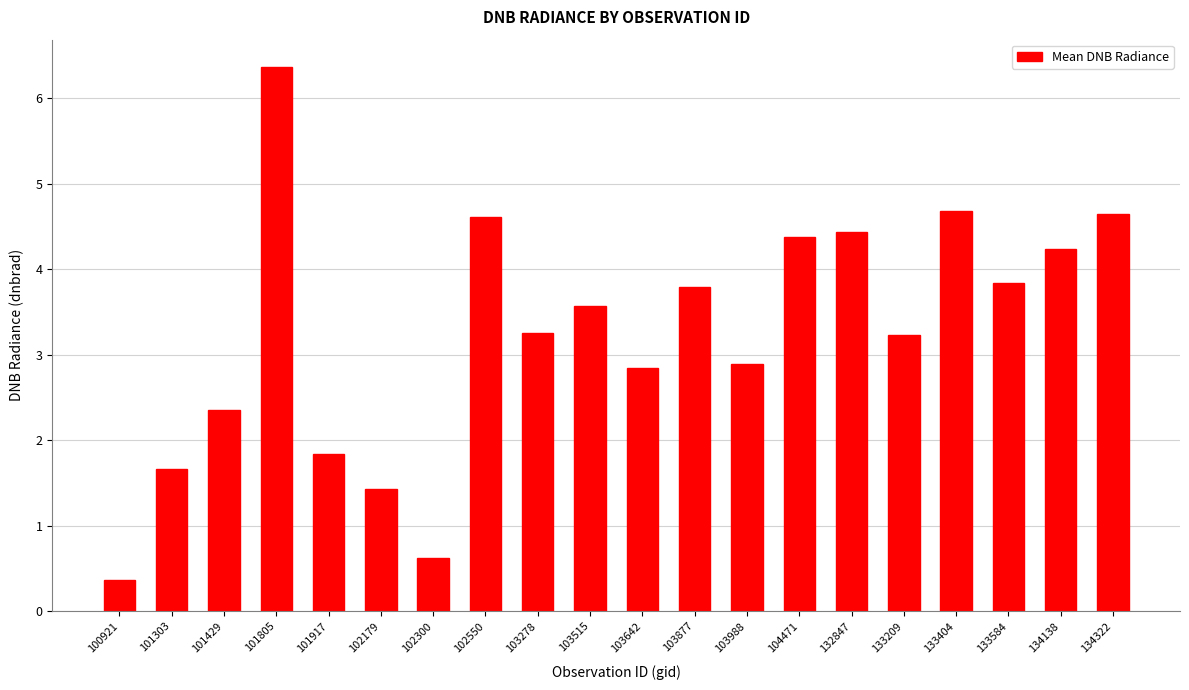

What is the smallest value displayed?

0.4